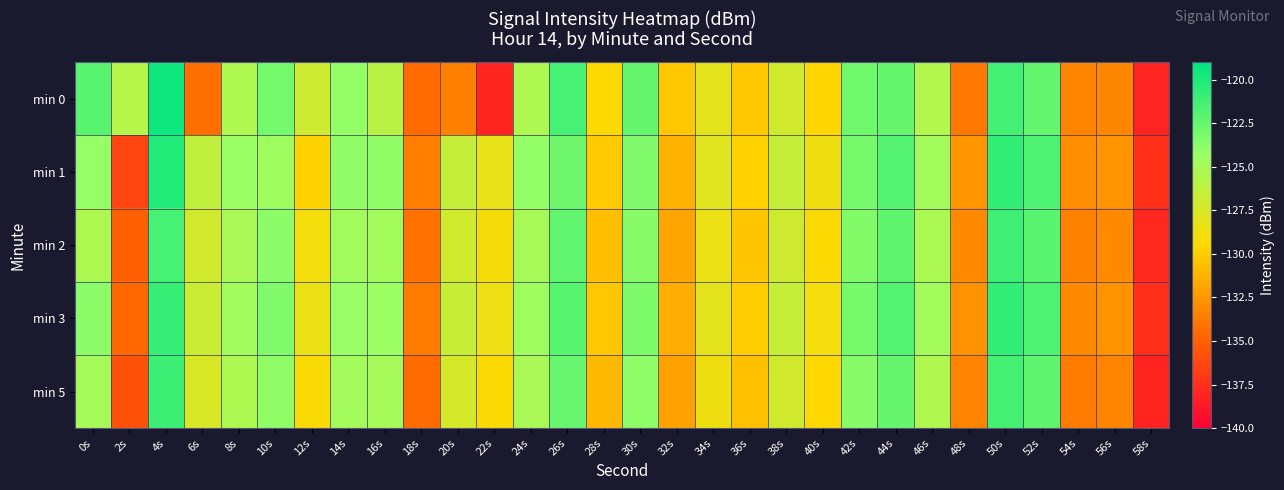

What is the total value across all series at 8s?

-624.8